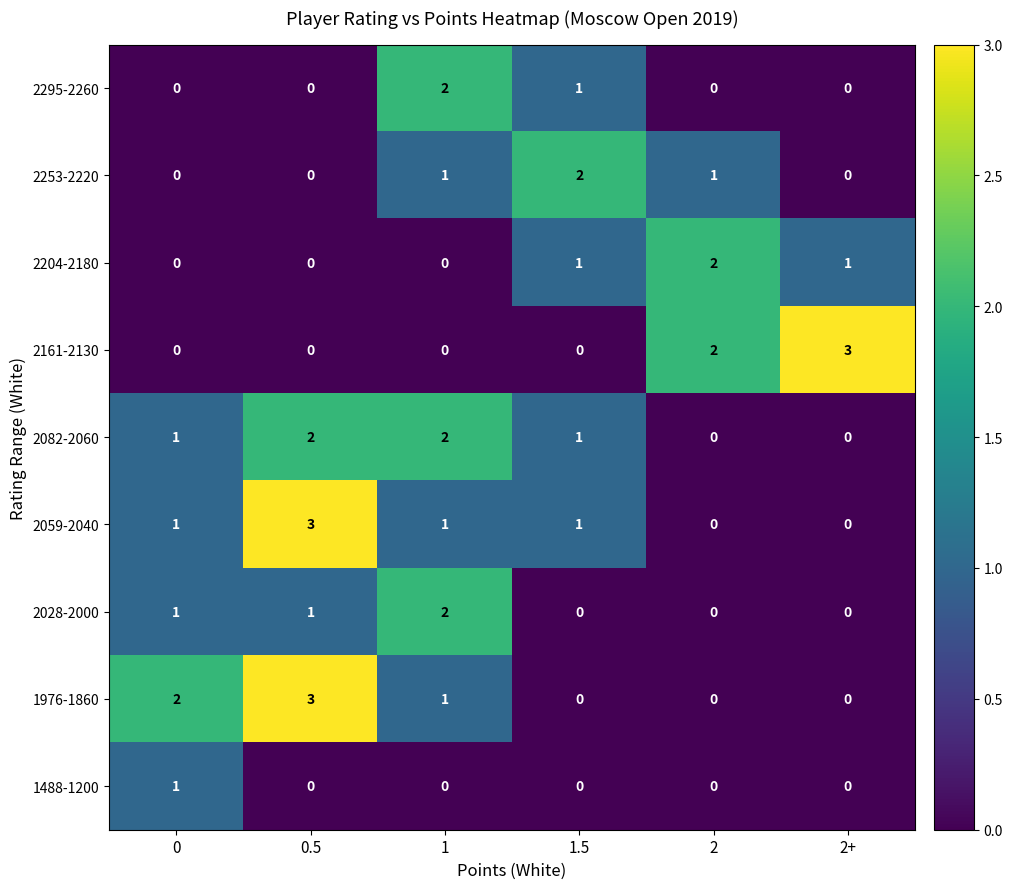

How many 2059-2040 values are between 0 and 1?

5